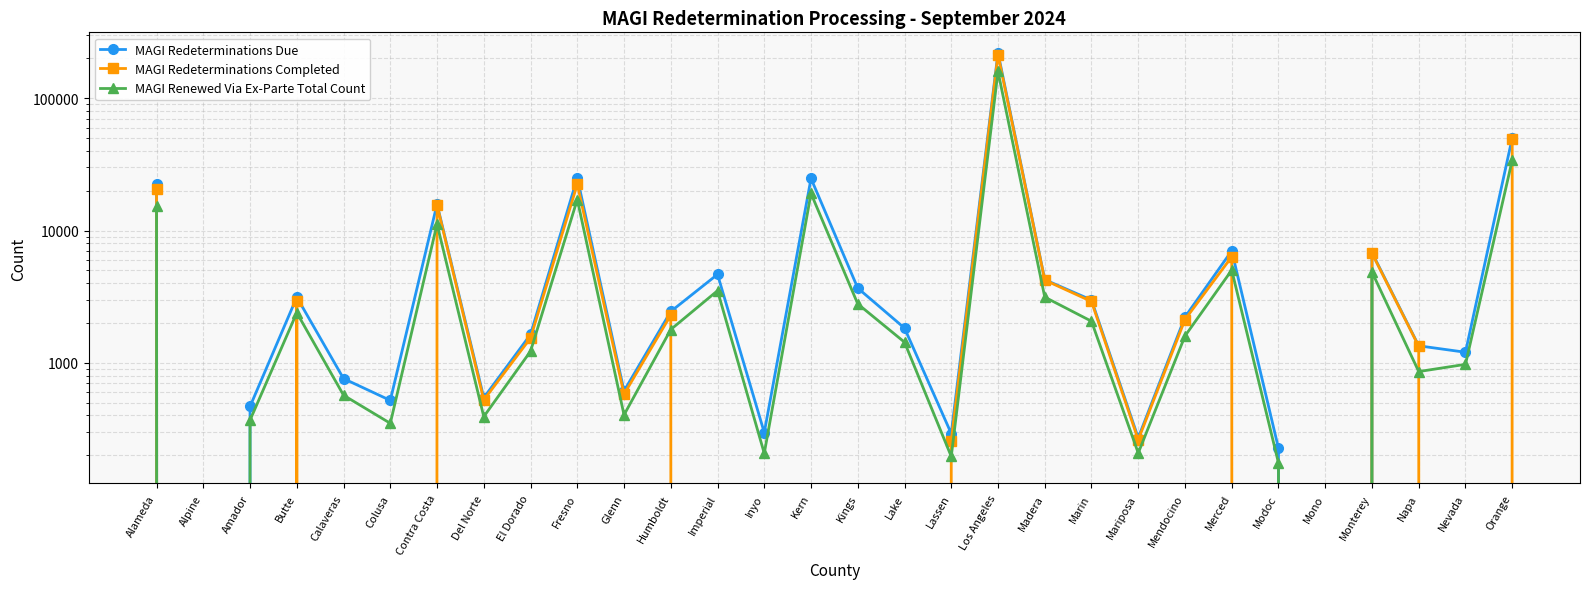

What is the value of the MAGI Redeterminations Due point at the 16th from the left?

3671